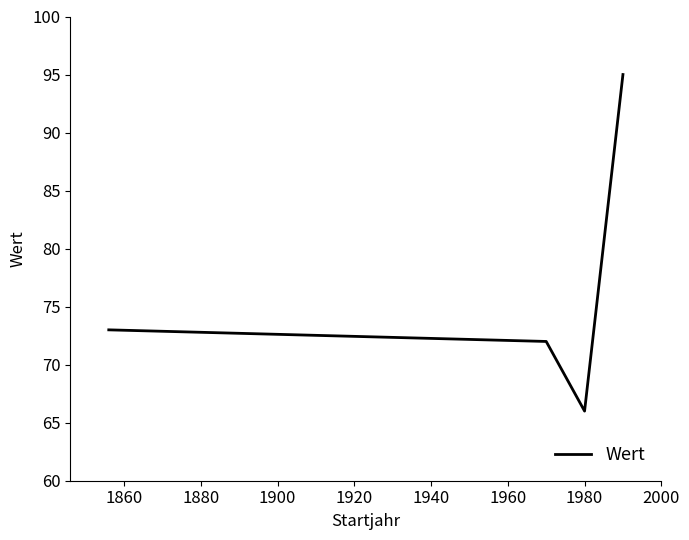

What is the greatest value displayed?

95